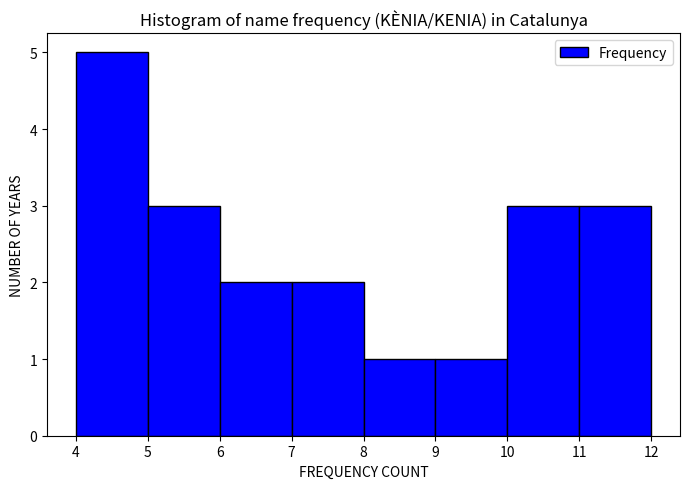

Over which range of the x-axis is the bar tallest?

4 to 5